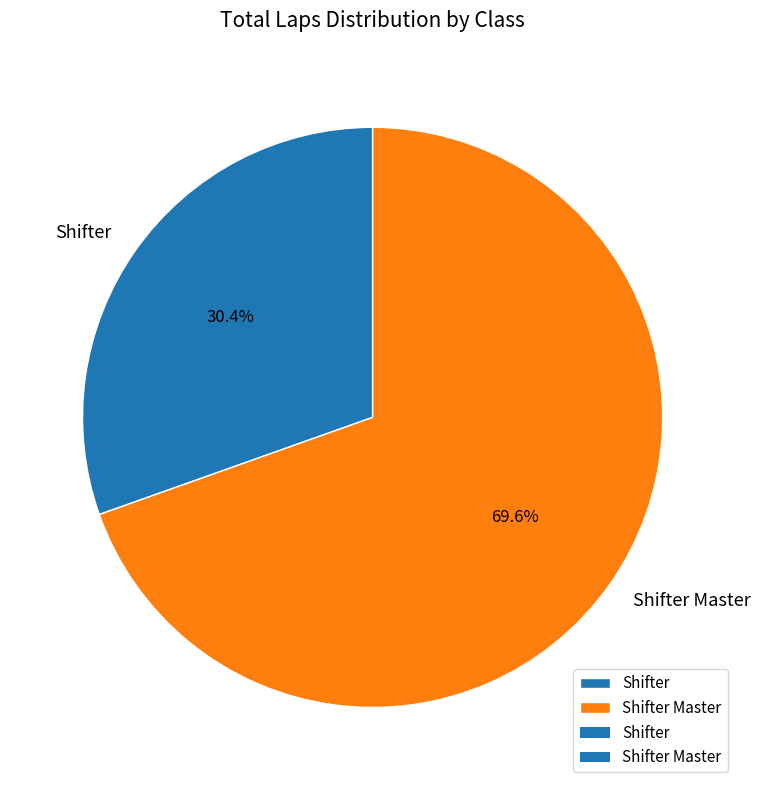

To the nearest percent, what percentage of the pie is Shifter Master?

70%